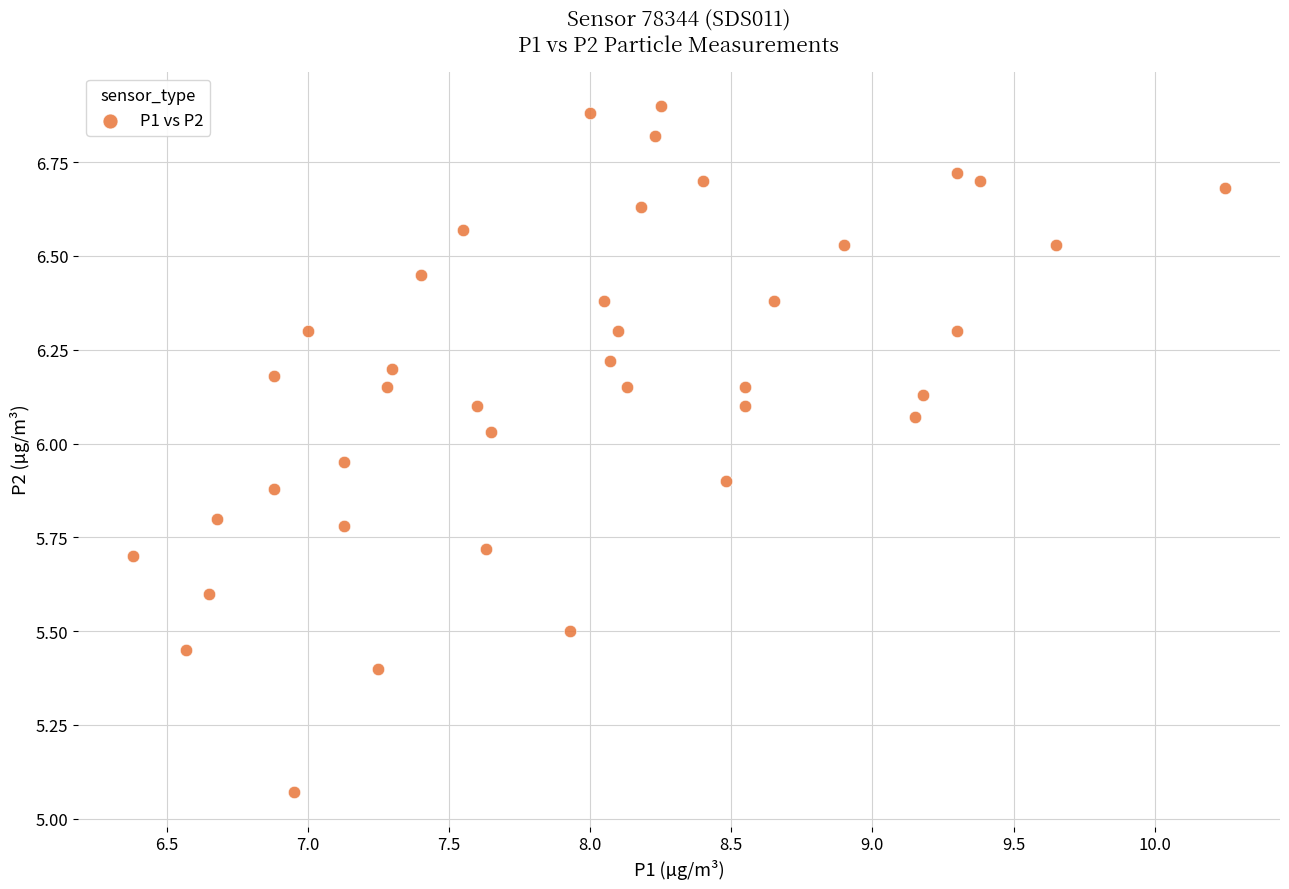

What is the range of X values (max minus min)?

3.9